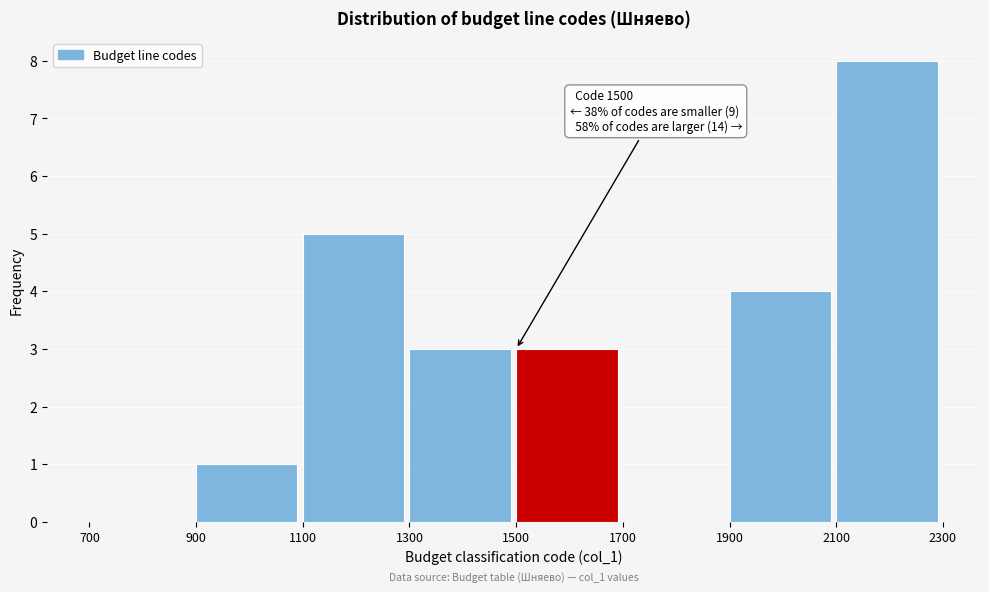

Which range on the x-axis has the tallest bar?

2100 to 2300